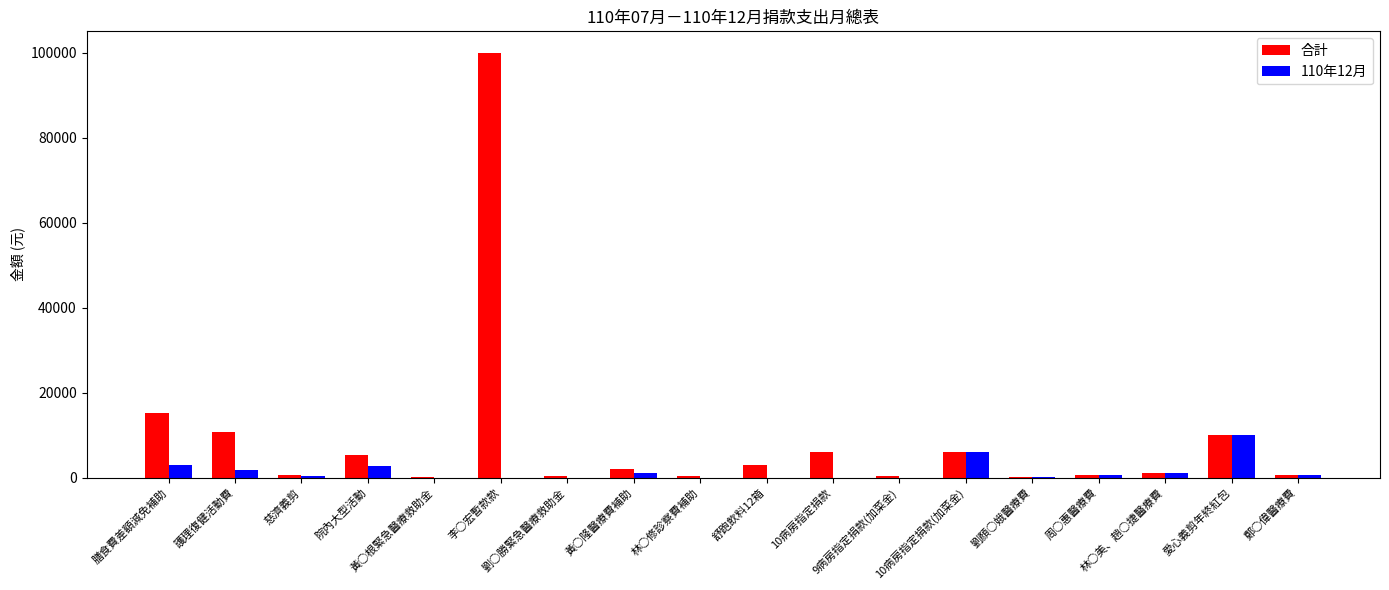

Which series has the largest total across all categories?

合計